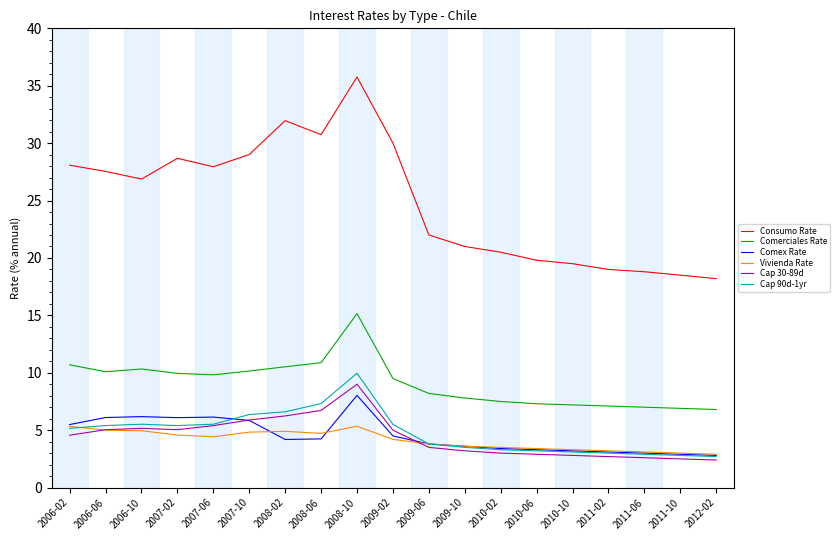

What is the sum of all Comex Rate values?

85.9